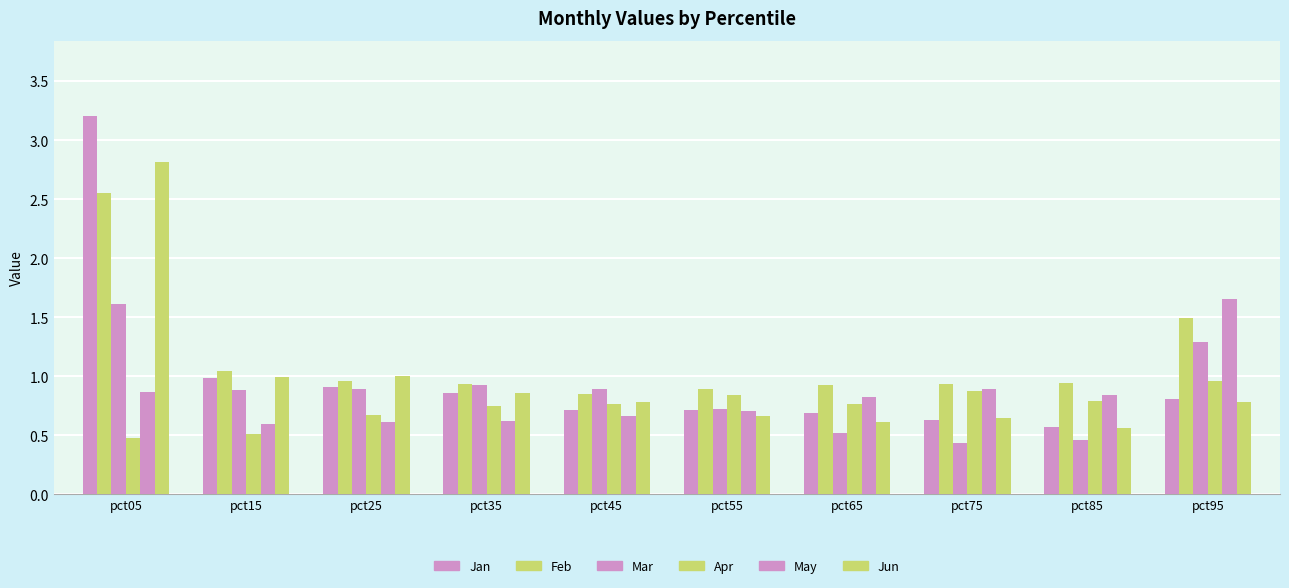

Count the number of data series in this chart.

6